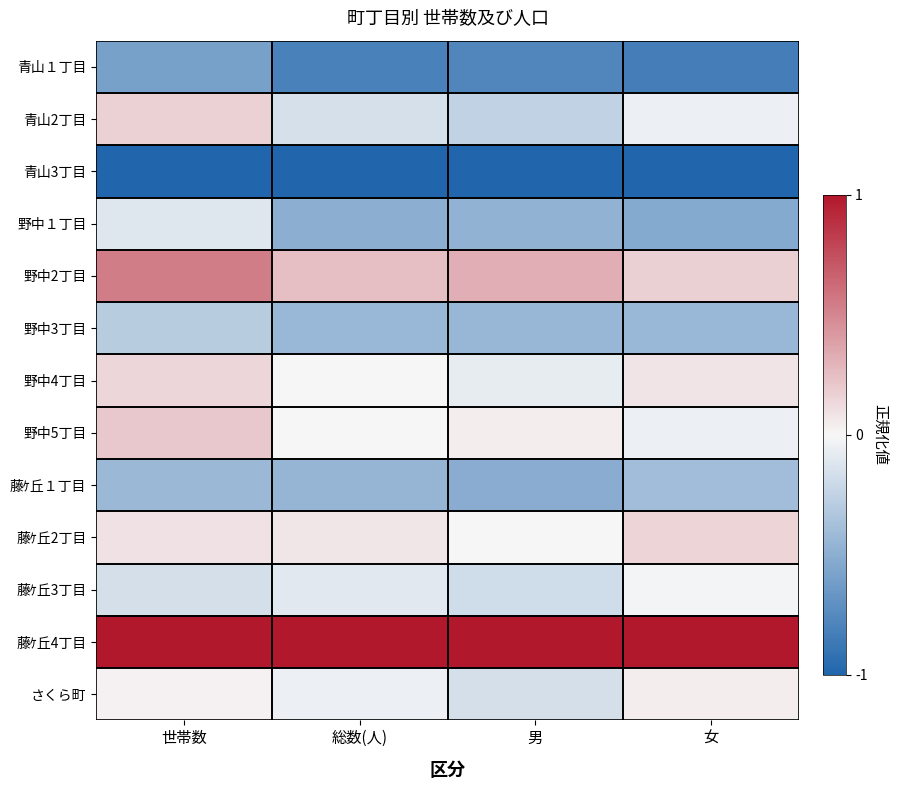

Which series has the largest total across all categories?

藤ｹ丘4丁目